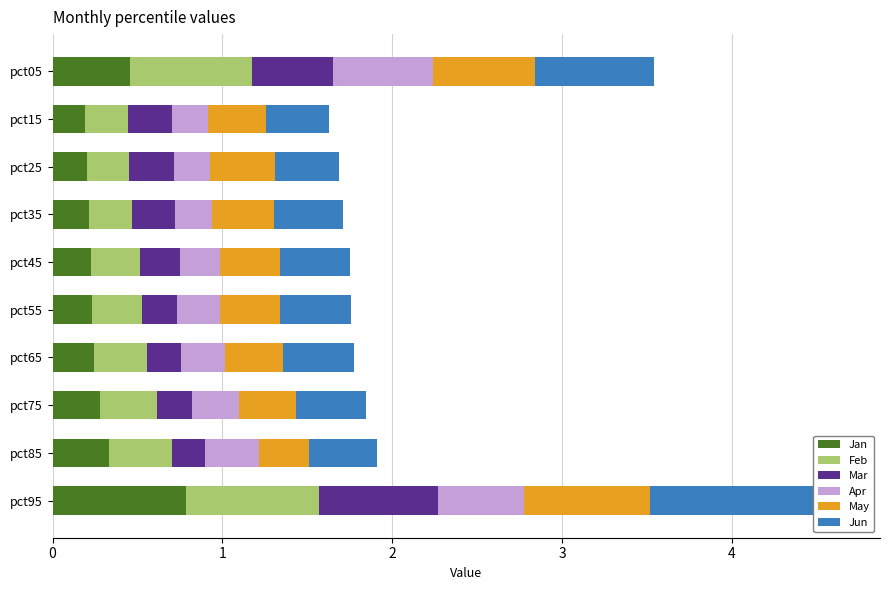

What is the total value across all series at pct85?

1.9